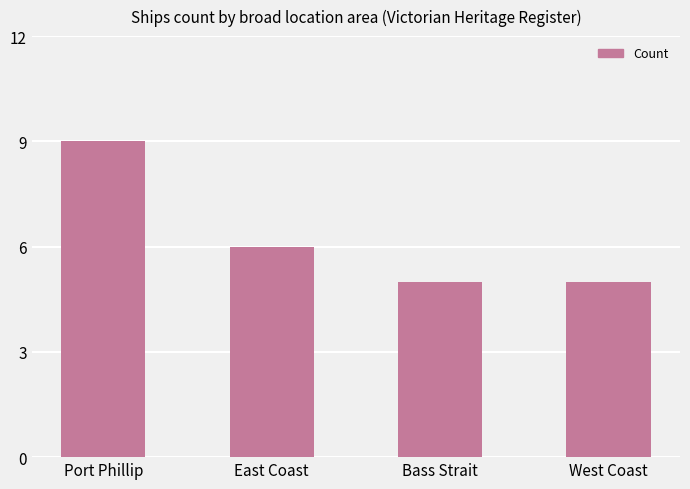

What value does the data have at Bass Strait?

5